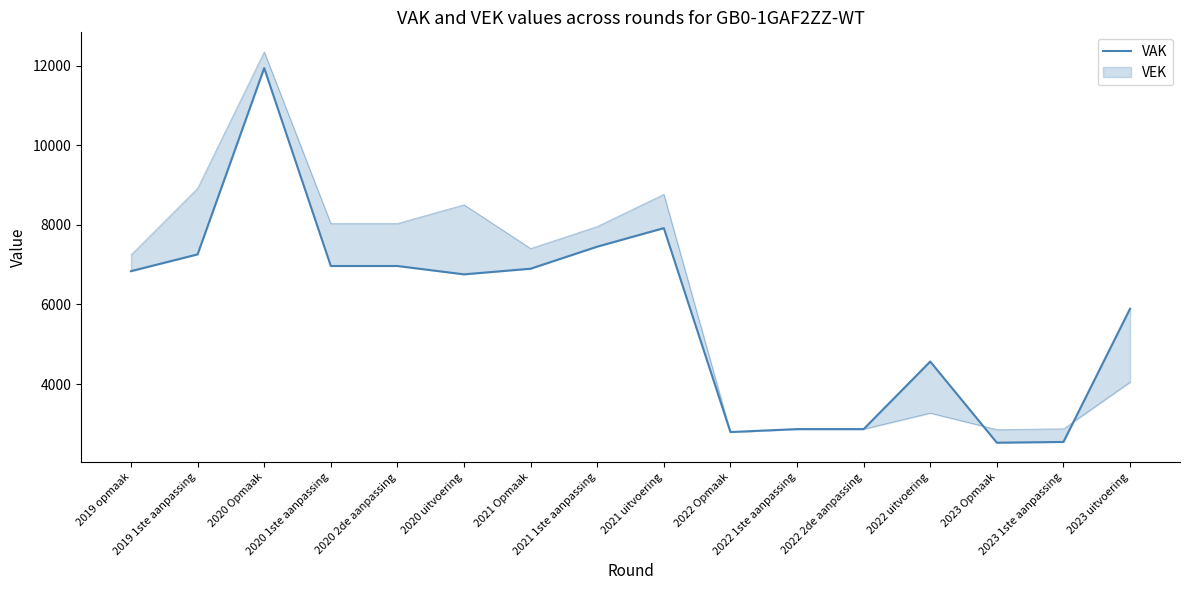

The chart shows a value of 4044 at 2022 2de aanpassing. True or false?

False